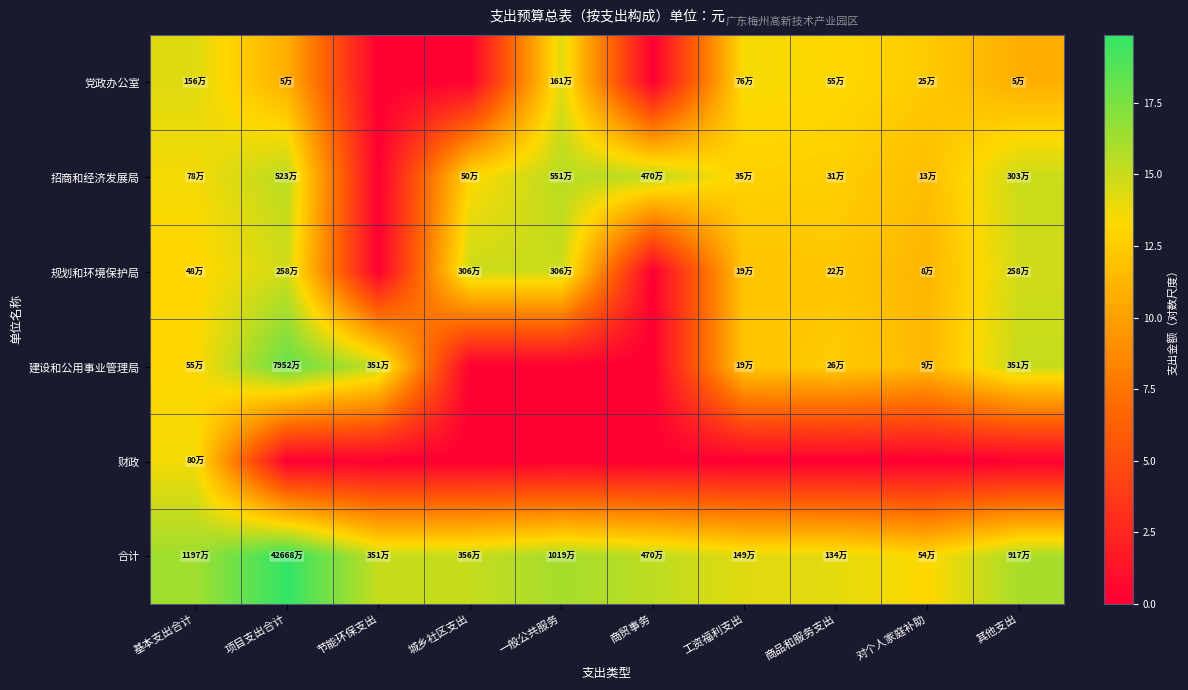

How many series are shown in this chart?

6